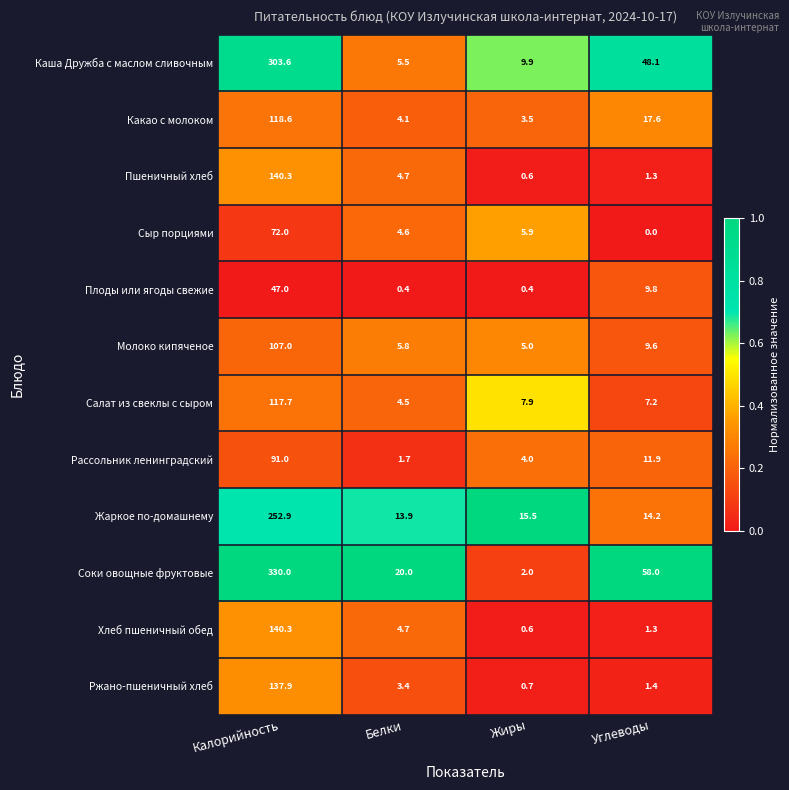

Which label corresponds to the largest value in the chart?

Калорийность